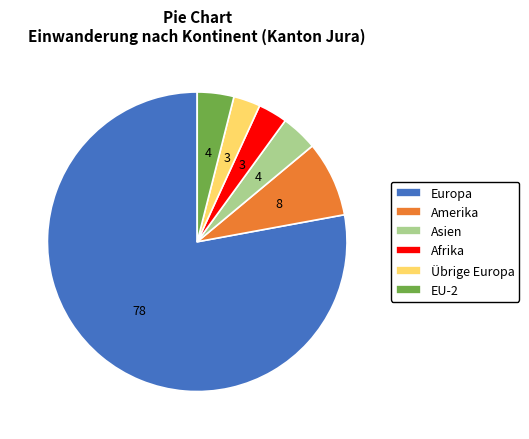

What is the largest slice in the pie chart?

Europa